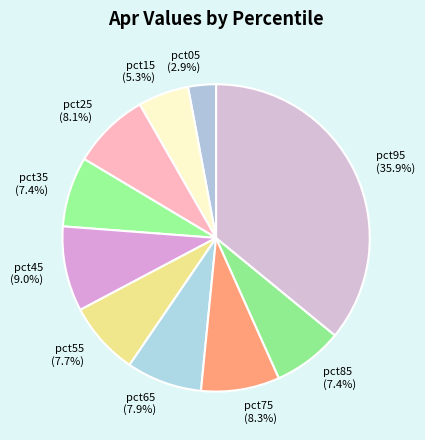

Which category has the smallest portion of the pie?

pct05